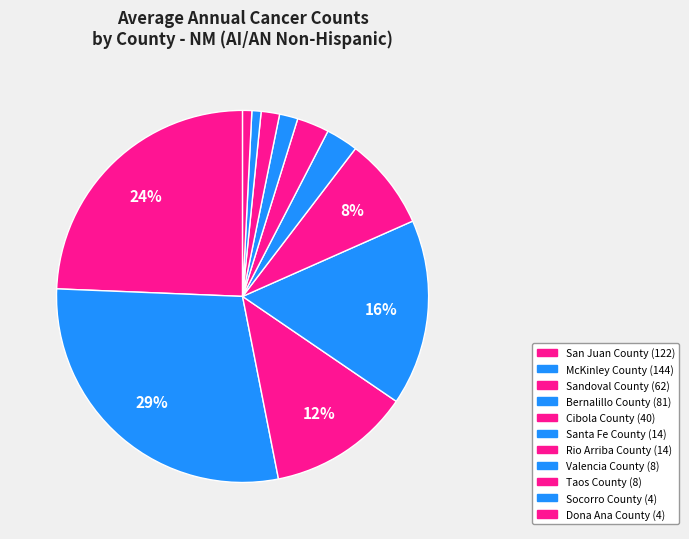

To the nearest percent, what percentage of the pie is San Juan County?

24%